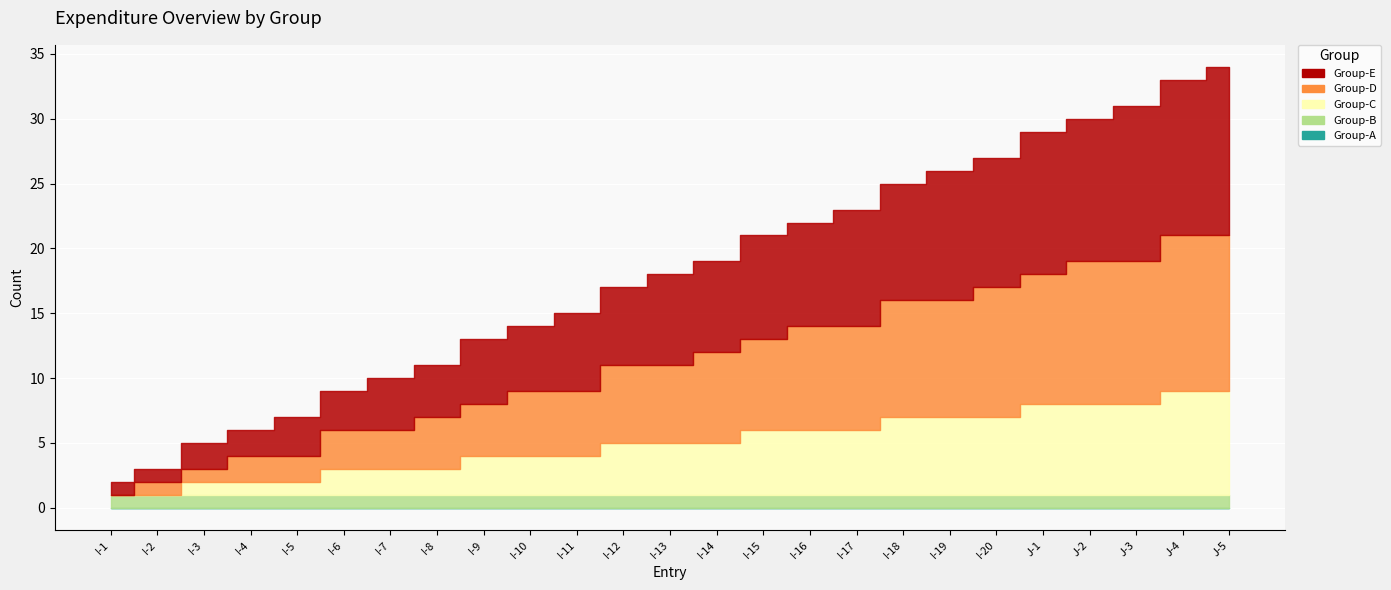

Rank the categories by Group-D value from lowest to highest.

I-1, I-2, I-3, I-4, I-5, I-6, I-7, I-8, I-9, I-10, I-11, I-12, I-13, I-14, I-15, I-16, I-17, I-18, I-19, I-20, J-1, J-2, J-3, J-4, J-5